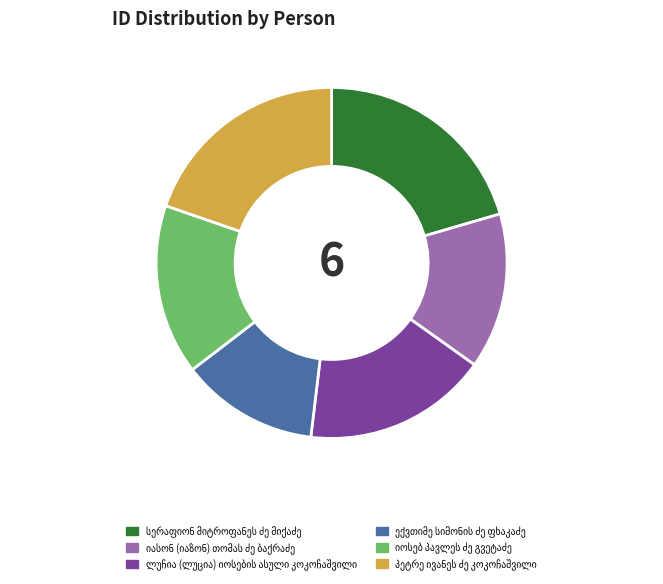

Does any single category account for the majority?

No